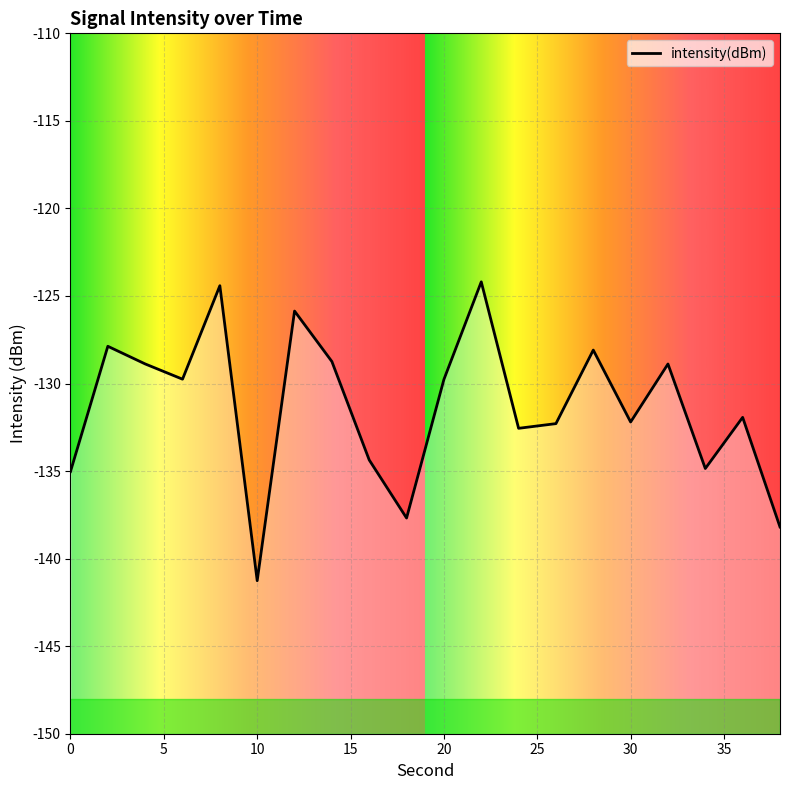

The chart shows a value of -46.5 at 16. True or false?

False